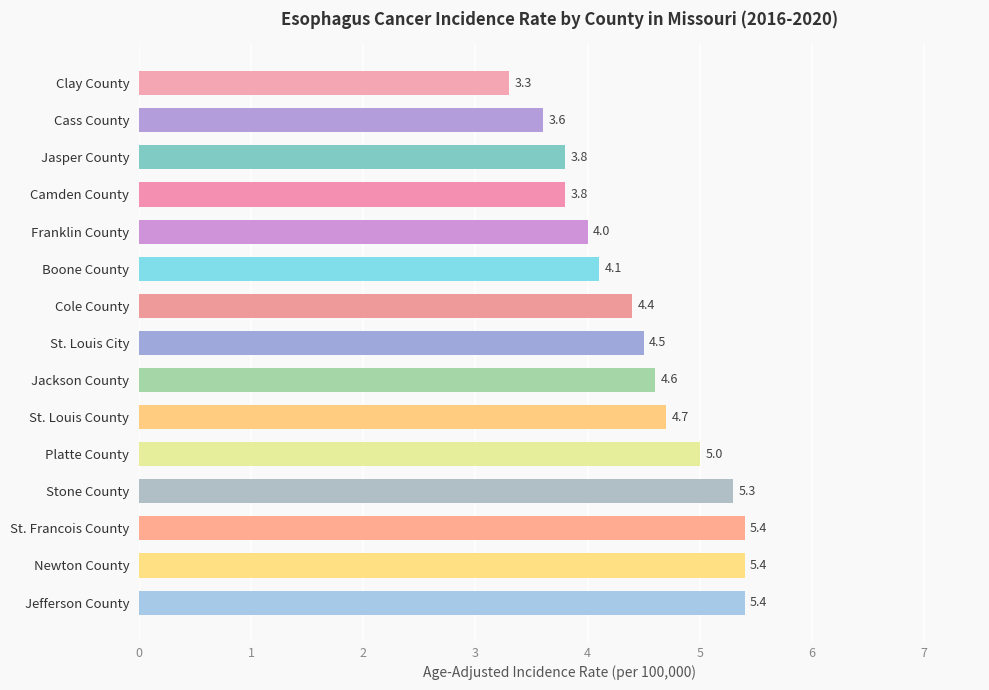

Which has a higher value, Platte County or Cass County?

Platte County